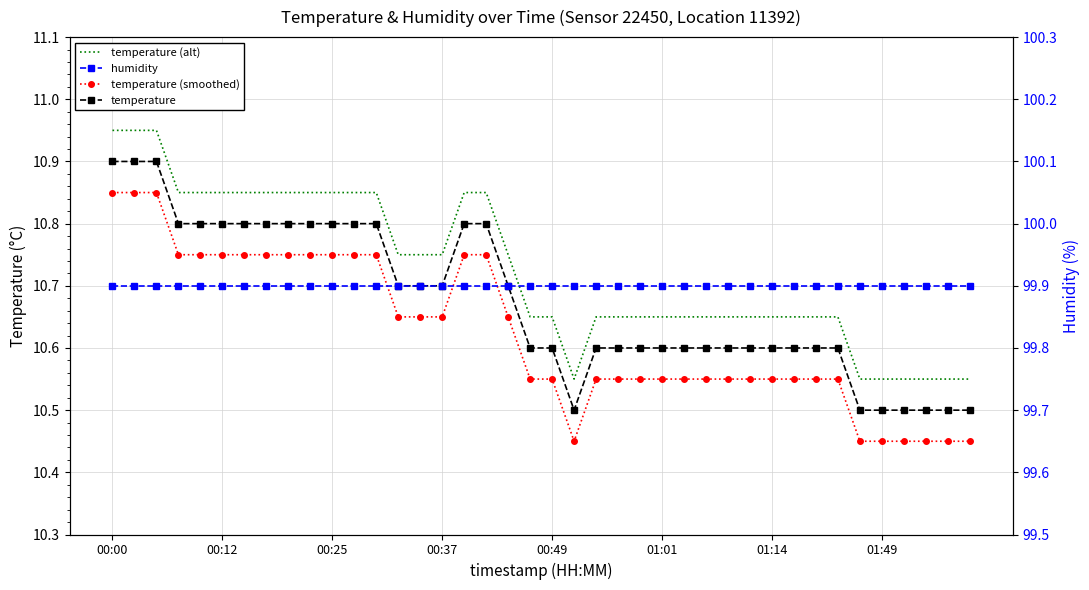

Is it true that temperature equals 2.4 at 31?

False